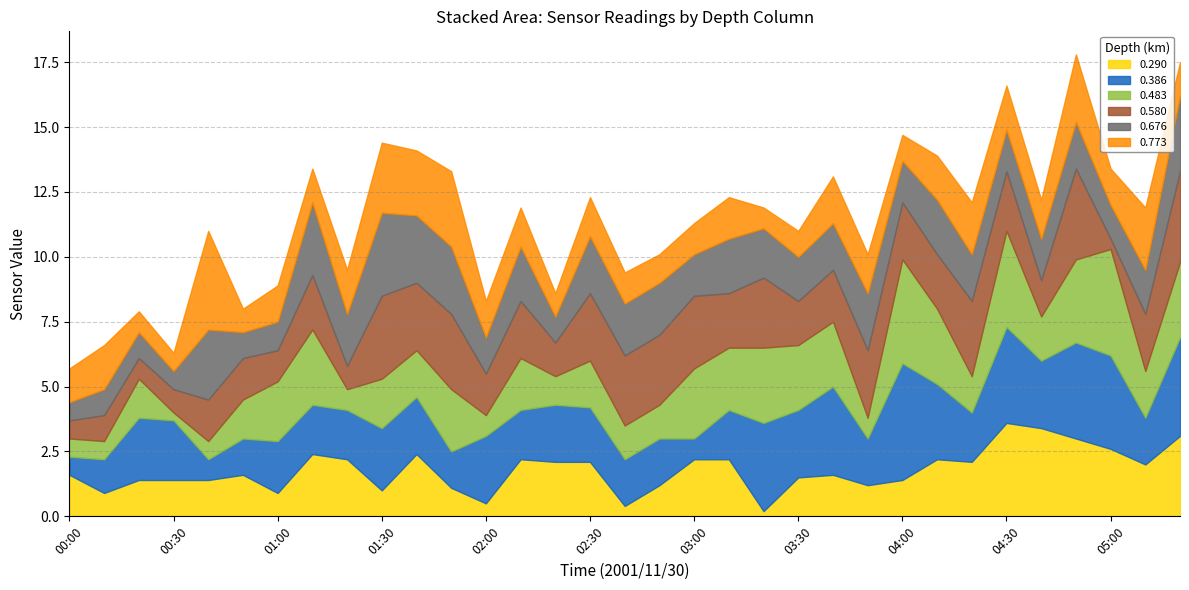

Rank the series by their maximum value, from lowest to highest.

0.676, 0.580, 0.290, 0.773, 0.483, 0.386